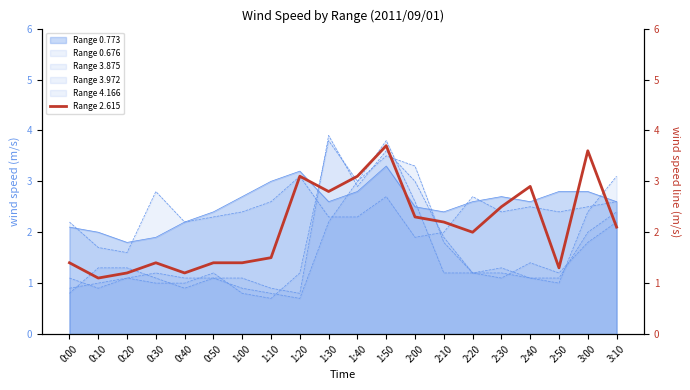

Rank the categories by value from lowest to highest.

0:10, 0:20, 0:40, 2:50, 0:00, 0:30, 0:50, 1:00, 1:10, 2:20, 3:10, 2:10, 2:00, 2:30, 1:30, 2:40, 1:20, 1:40, 3:00, 1:50